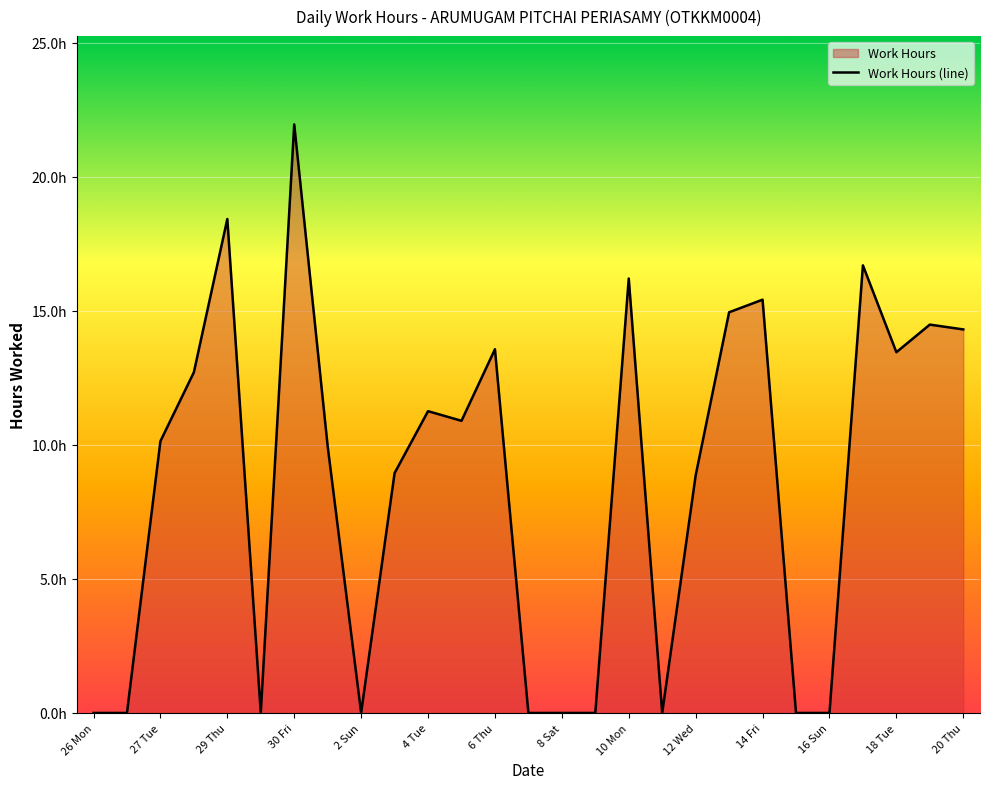

How many interior local valleys (lower than both neighbors) does the data have?

5